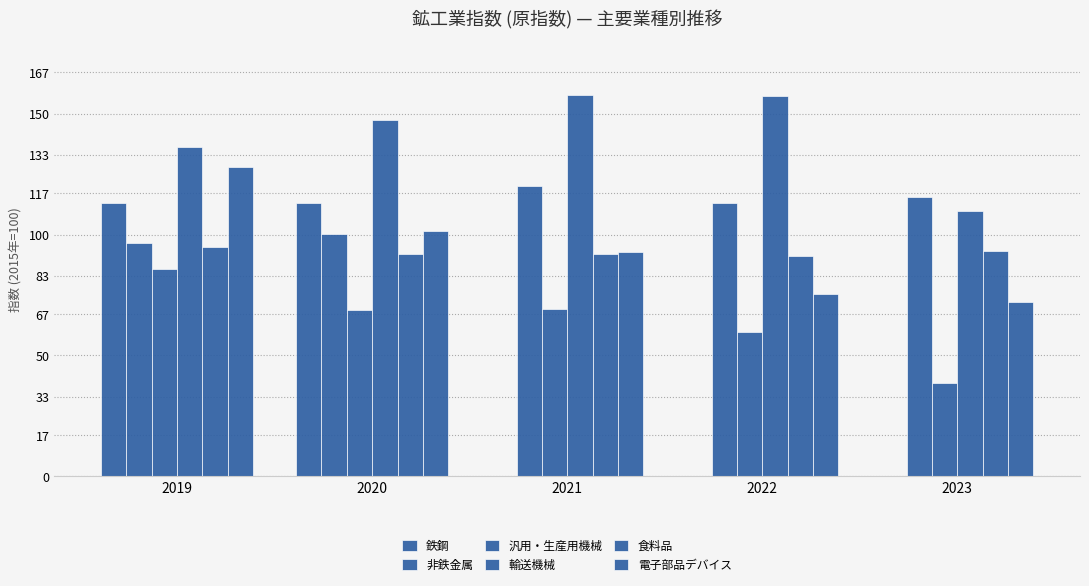

What is the total value across all series at 2019?

654.1